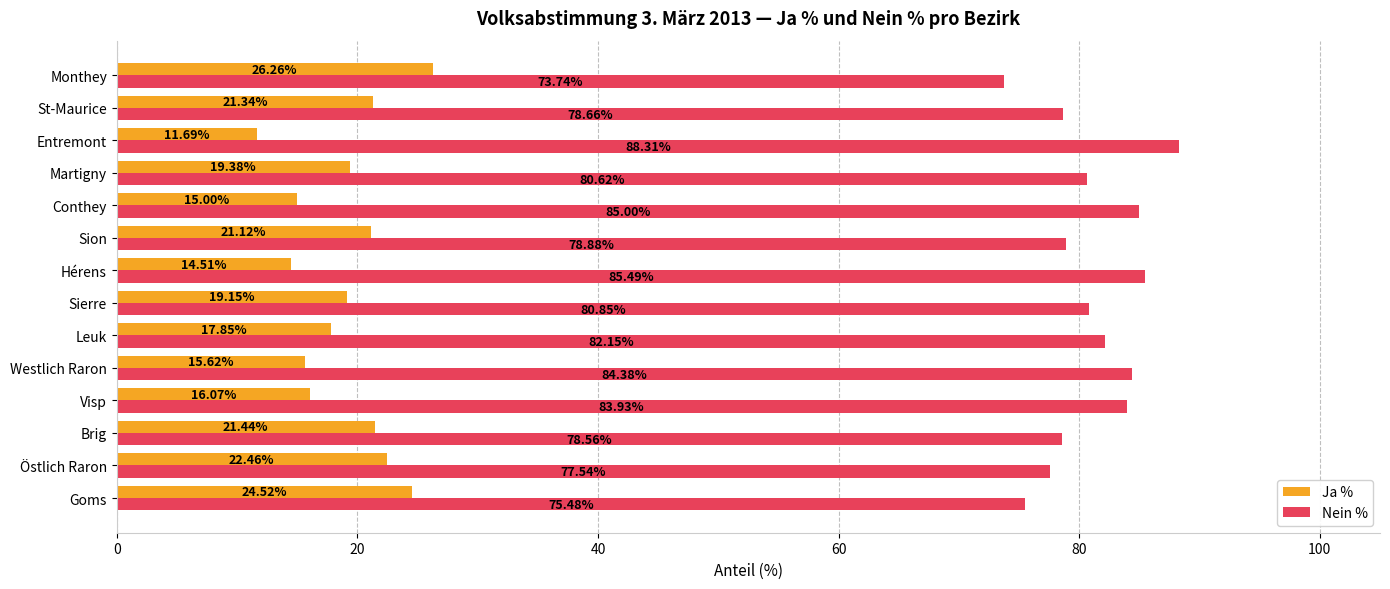

What is the difference between the second highest and second lowest values in the Ja % series?

10.0